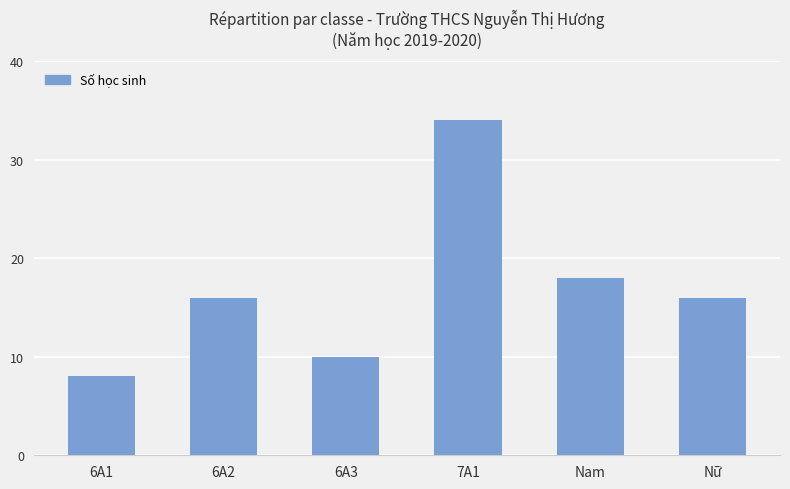

How many data points does each series have?

6